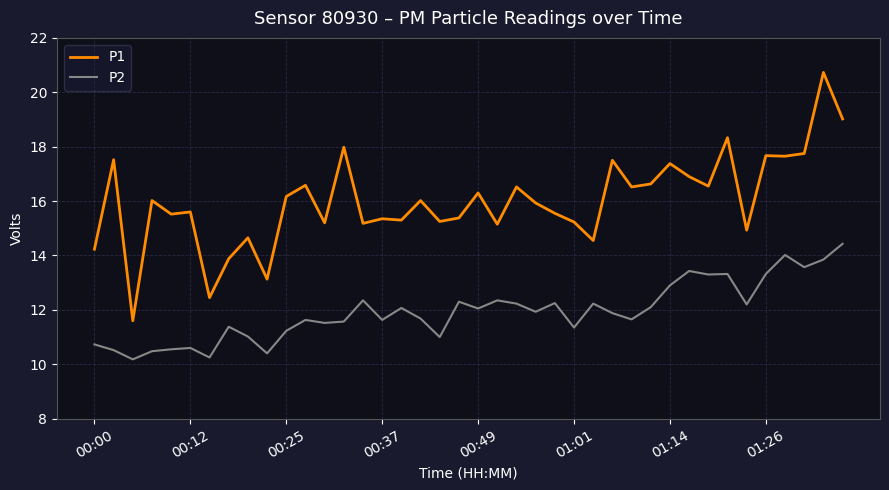

List the series in order of their overall mean, highest first.

P1, P2